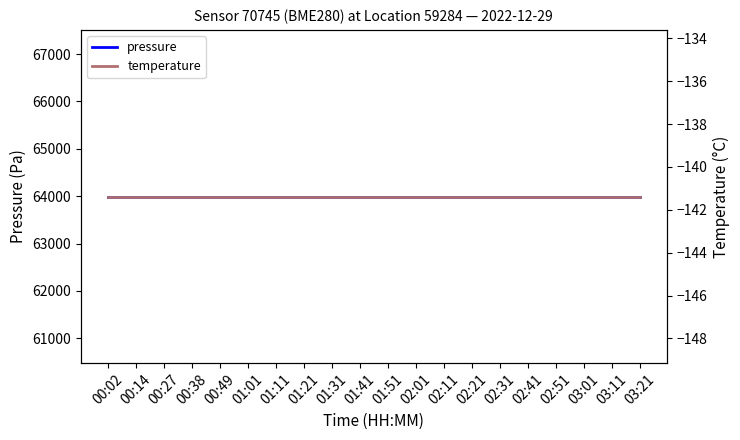

The value of temperature at 03:01 is -83.7. True or false?

False